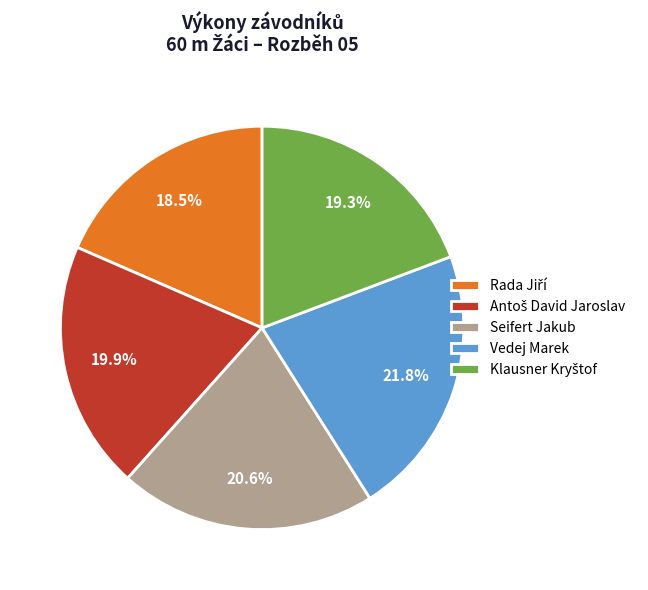

Is there a majority slice in this chart?

No